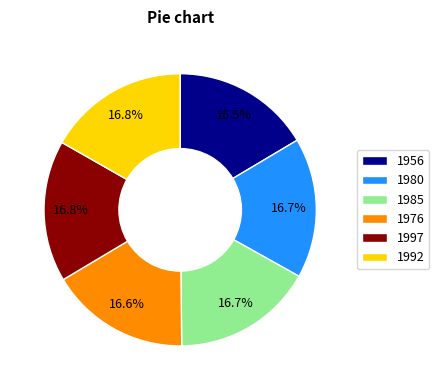

Is there any slice that represents more than half of the pie?

No